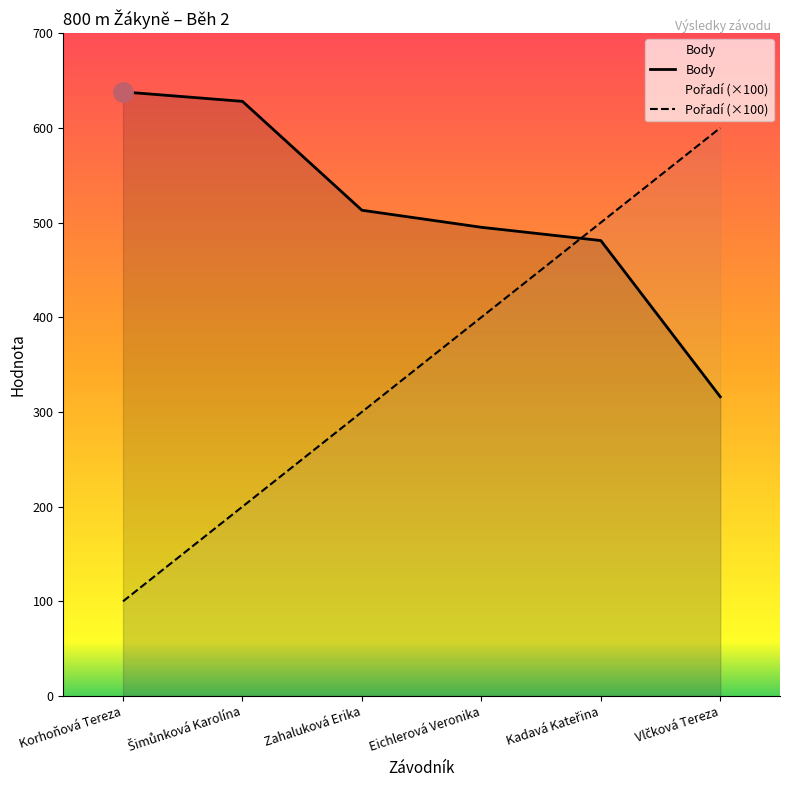

What position from the left is Eichlerová Veronika?

4